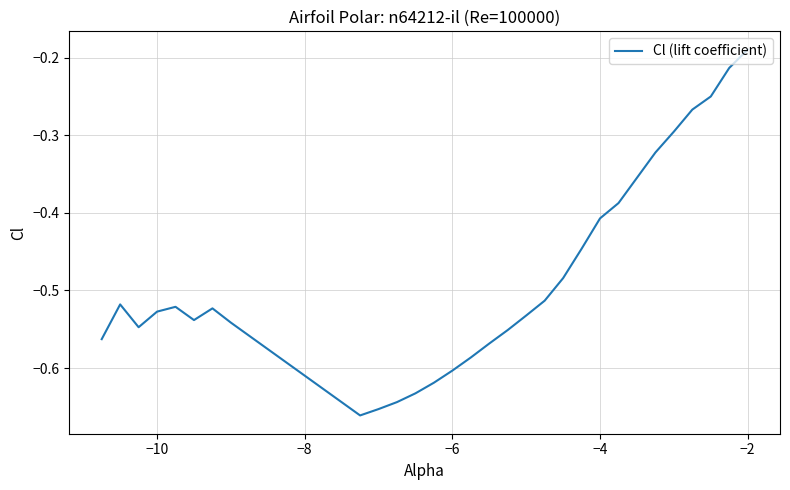

Which label corresponds to the largest value in the chart?

−2